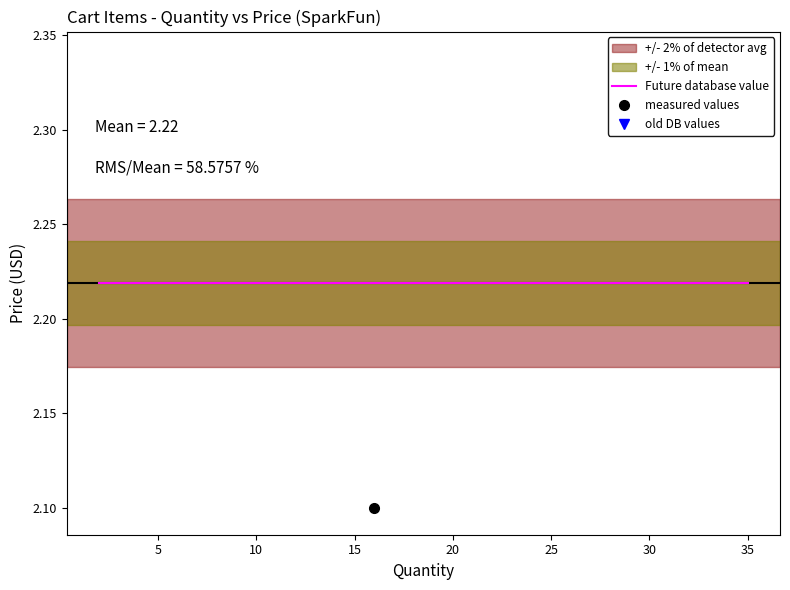

What are all the series names shown in the legend?

Future database value, measured values, old DB values